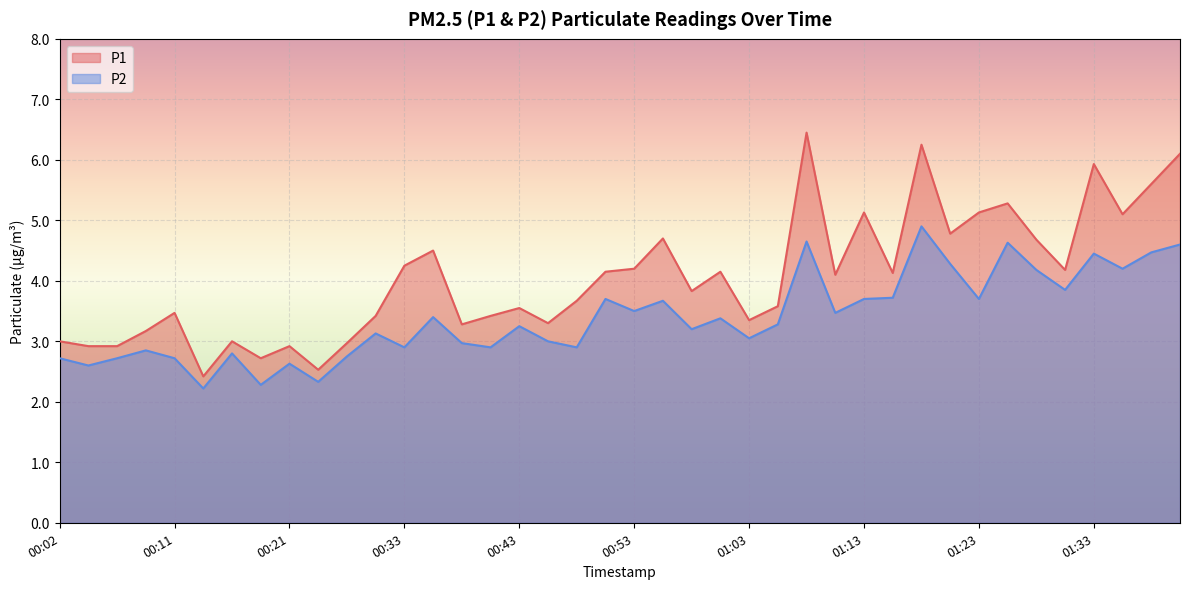

At which category does P2 reach its first local valley?

00:04